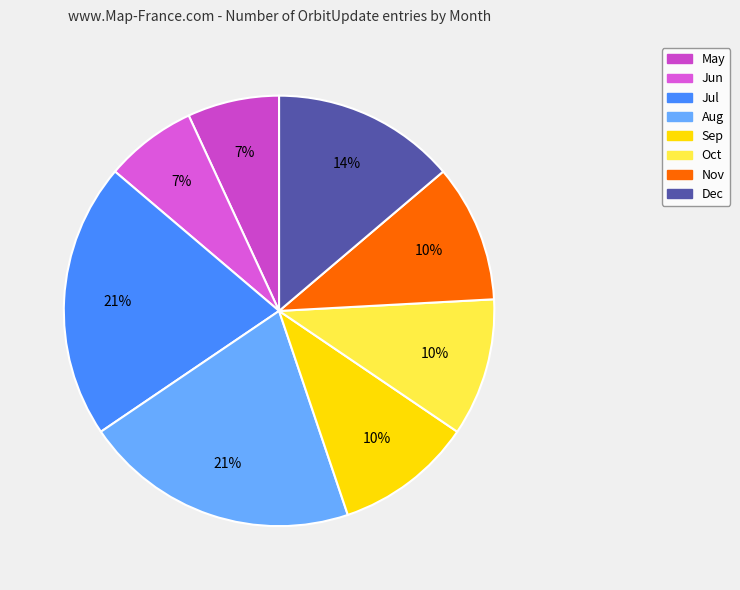

What is the total percentage of Aug and Oct?

31.0%